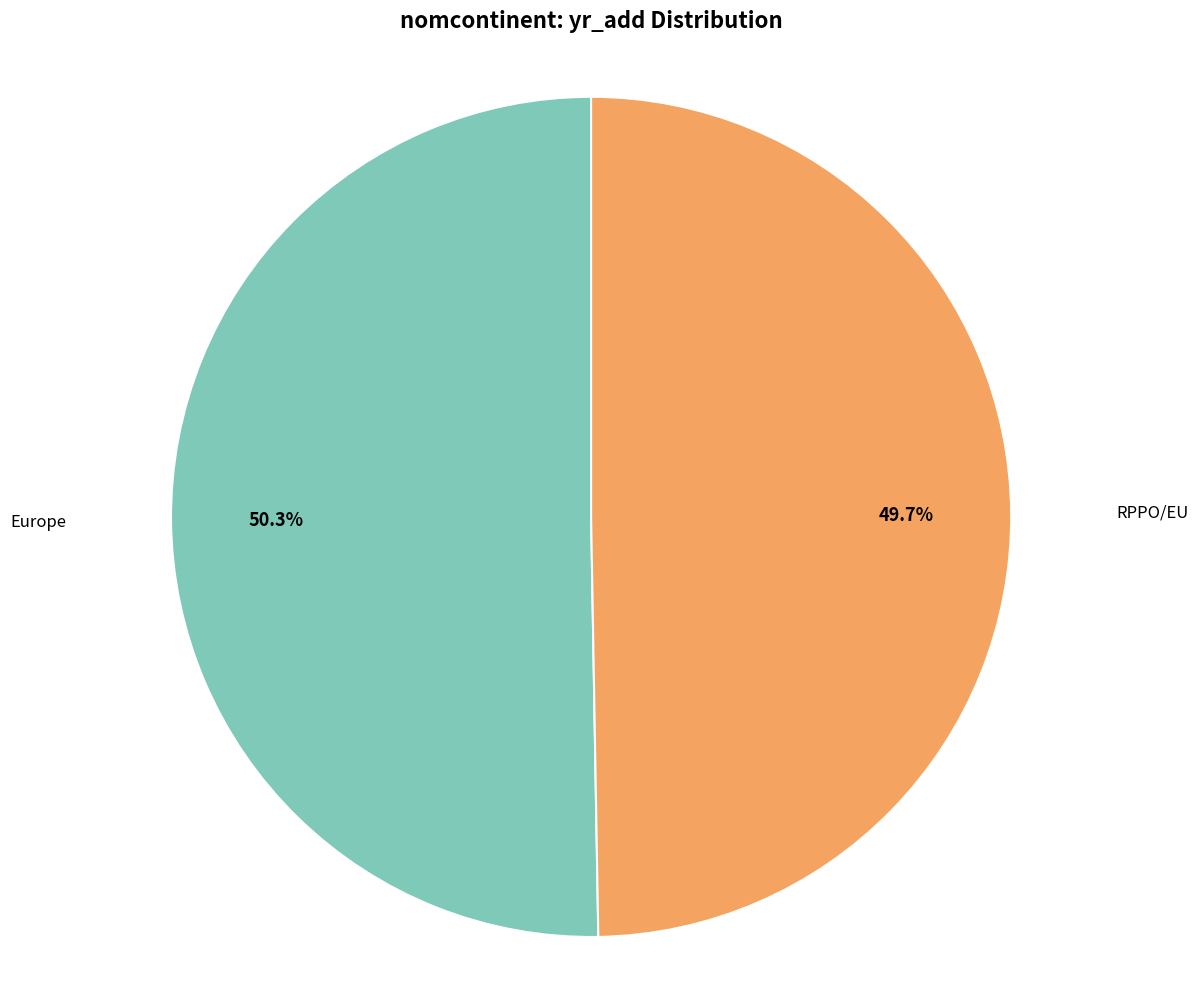

Is it true that RPPO/EU is 50% of the pie?

True